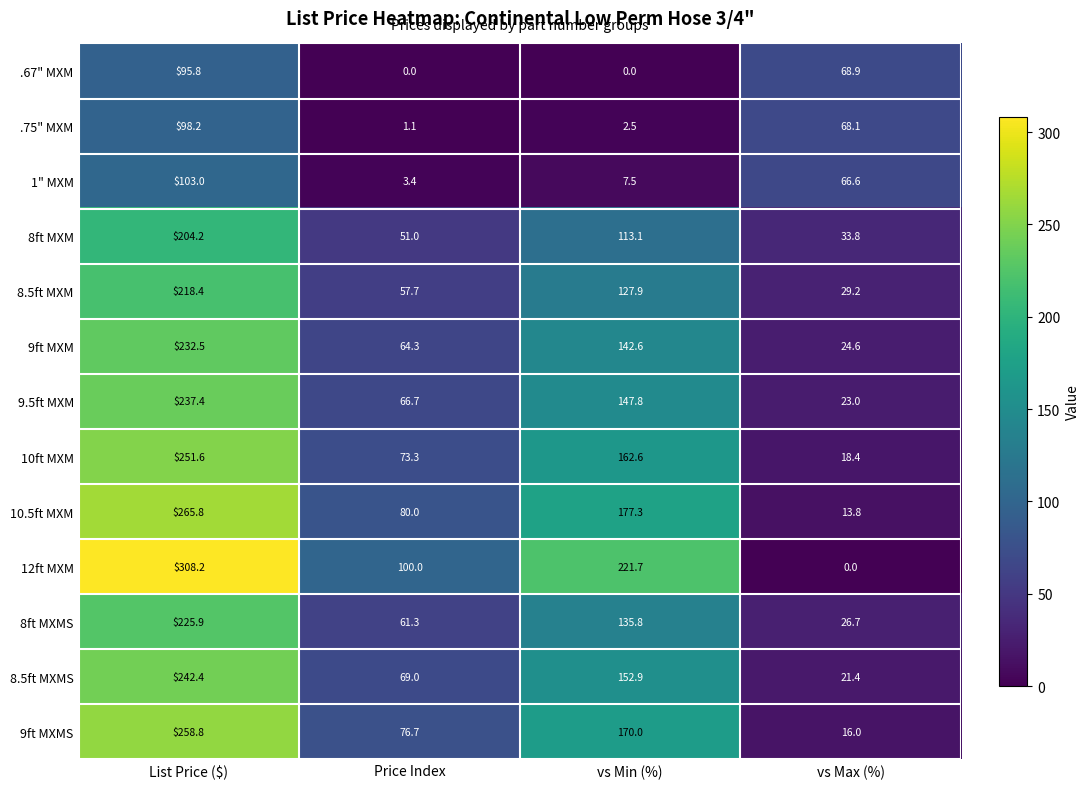

At vs Max (%), list the series in order from largest to smallest.

.67" MXM, .75" MXM, 1" MXM, 8ft MXM, 8.5ft MXM, 8ft MXMS, 9ft MXM, 9.5ft MXM, 8.5ft MXMS, 10ft MXM, 9ft MXMS, 10.5ft MXM, 12ft MXM